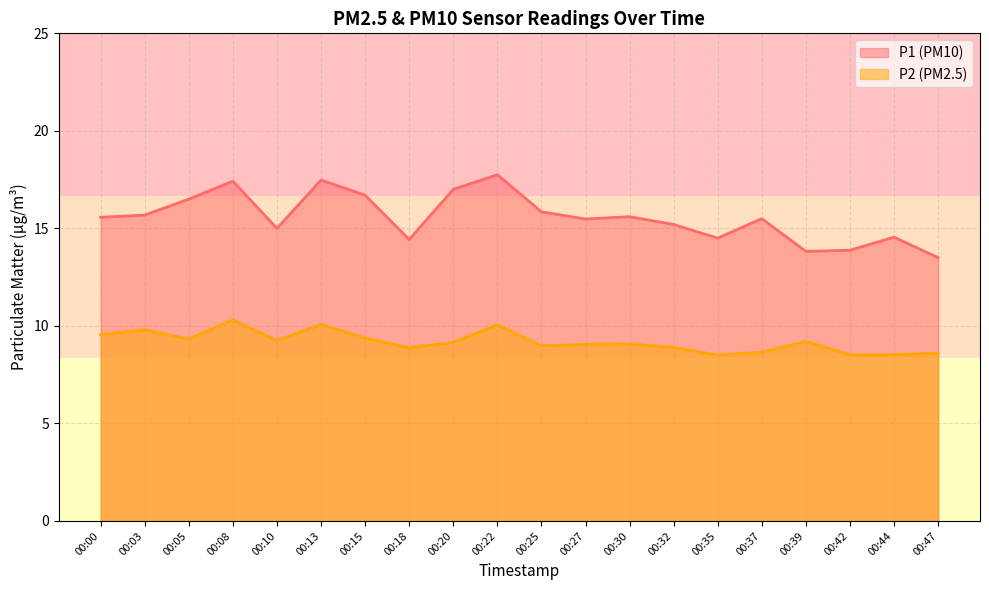

Which series has the largest total across all categories?

P1 (PM10)